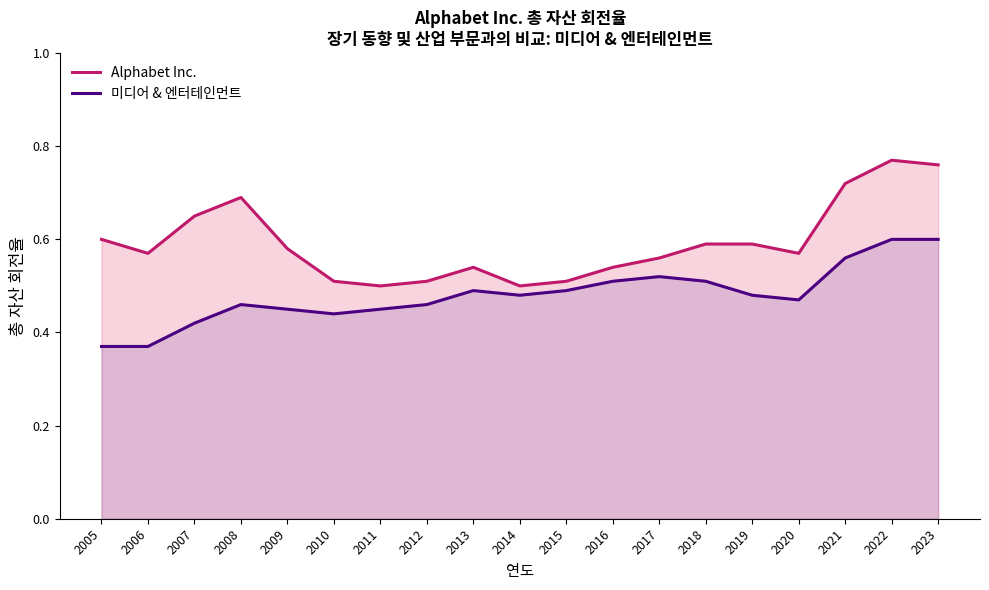

How many lines are shown in the chart?

2